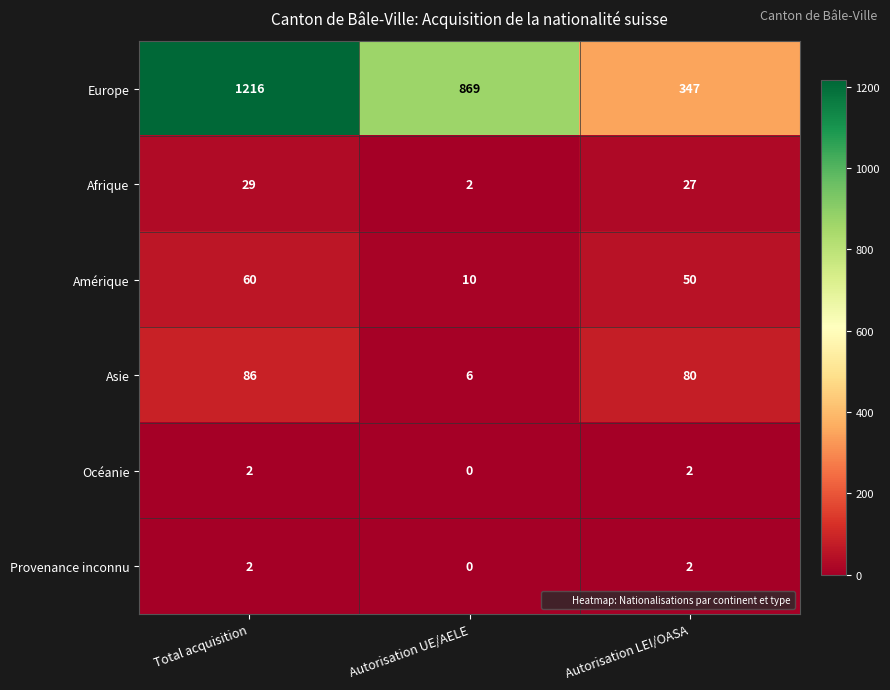

At which category does the chart reach its peak across all series?

Total acquisition